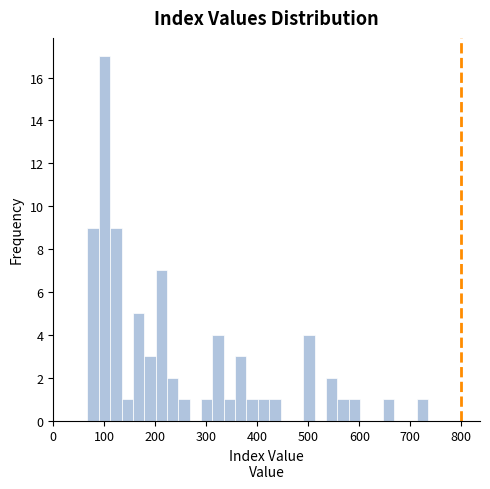

Around what value on the x-axis is the tallest bar? Give the approximate position of its centre, as read against the axis.

100